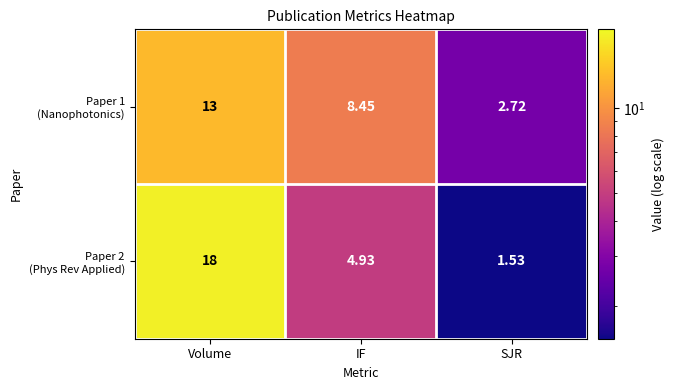

At which category does the chart reach its peak across all series?

Volume